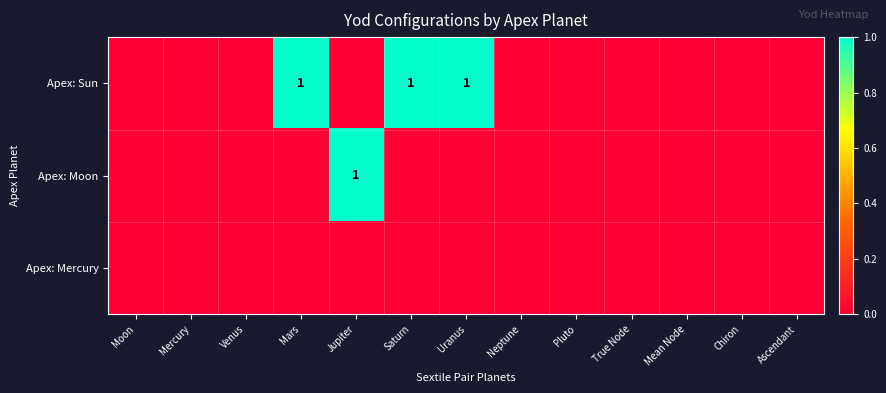

The value of Apex: Sun at Saturn is 1. True or false?

True